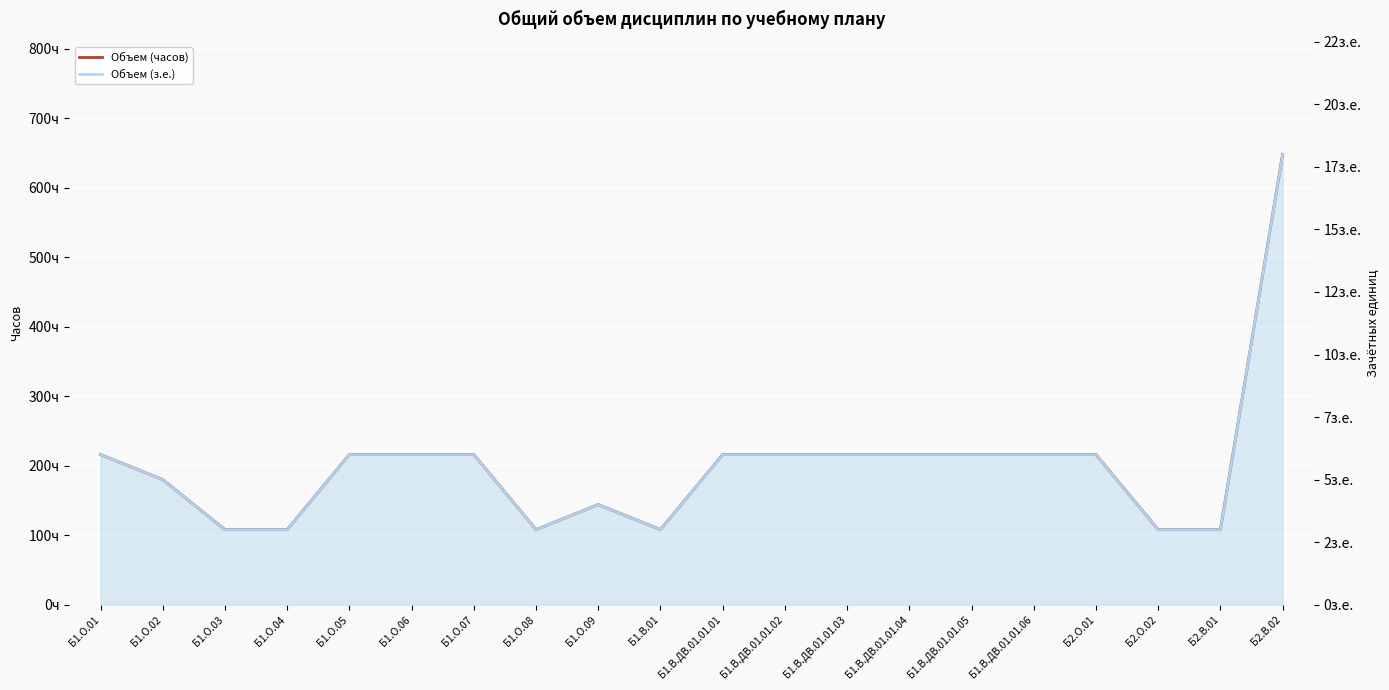

Reading left to right, extract all data points from this chart.

Объем (часов): 216	180	108	108	216	216	216	108	144	108	216	216	216	216	216	216	216	108	108	648
Объем (з.е.): 6	5	3	3	6	6	6	3	4	3	6	6	6	6	6	6	6	3	3	18